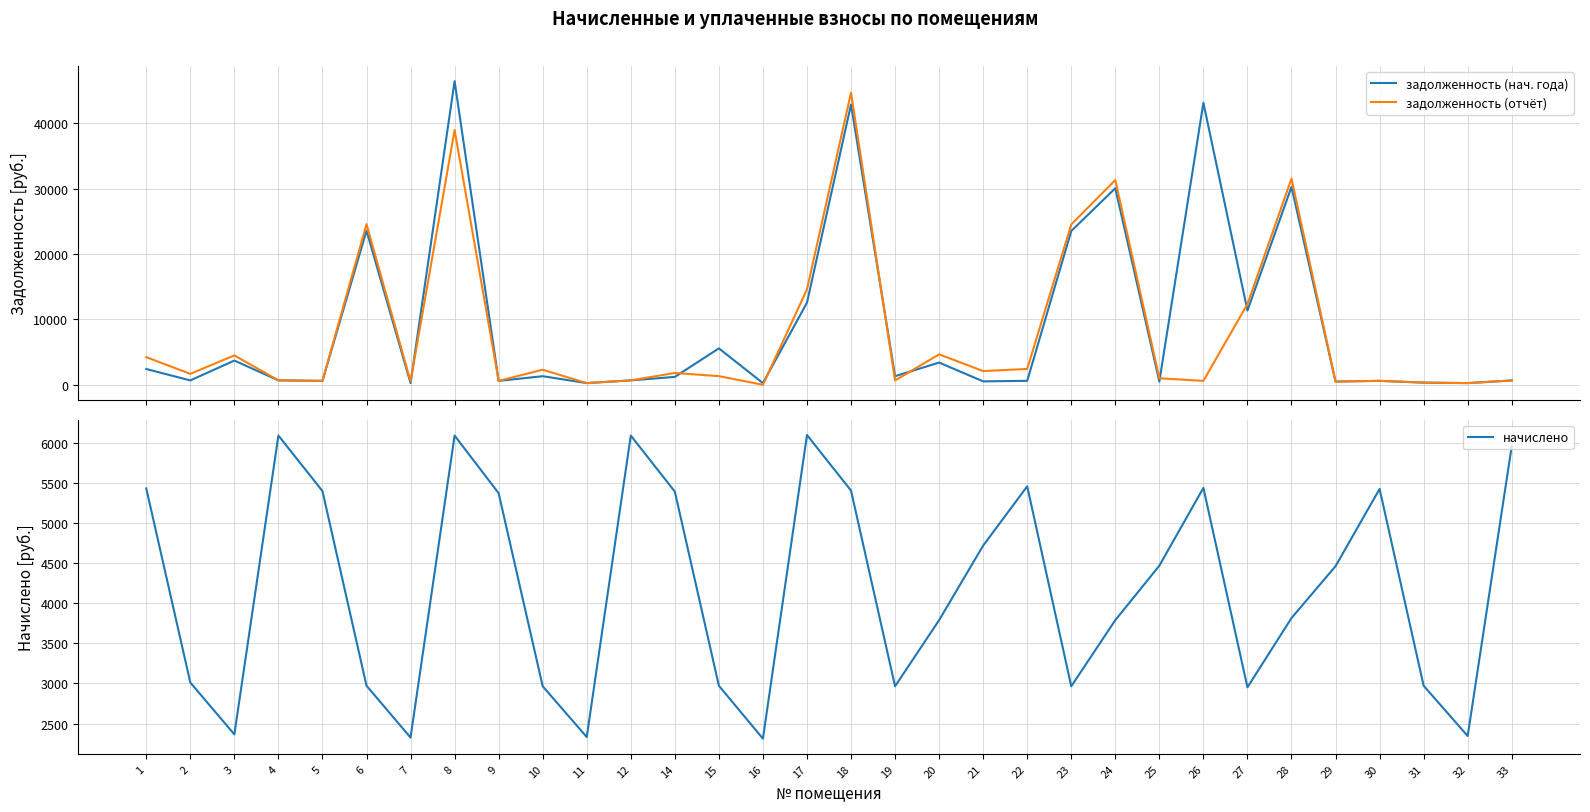

Reading right to left, transcribe all the data shown in this chart.

задолженность (нач. года): 661.7	260.6	330.1	602.4	495.6	30256.6	11349.0	43111.6	496.3	30047.4	23515.4	606.1	524.1	3394.7	1317.6	42850.3	12551.0	256.9	5567.5	1206.8	676.4	259.1	1314.7	596.6	46417.7	258.4	23567.5	599.5	676.4	3704.3	669.0	2412.7
задолженность (отчёт): 661.7	260.6	330.1	602.4	495.6	31528.1	12332.8	604.0	992.6	31310.1	24503.6	2424.4	2096.4	4657.4	658.8	44651.0	14582.3	0.0	1320.5	1805.6	676.4	259.1	2302.9	596.6	38947.1	516.8	24557.9	599.5	676.4	4492.6	1672.6	4222.2
начислено: 5955.6	2345.3	2971.2	5422.0	4460.0	3814.5	2951.5	5435.1	4466.7	3788.1	2964.6	5454.9	4717.0	3788.1	2964.6	5402.2	6093.9	2312.4	2971.2	5389.0	6087.3	2332.2	2964.6	5369.2	6087.3	2325.6	2971.2	5395.6	6087.3	2365.1	3010.7	5428.5